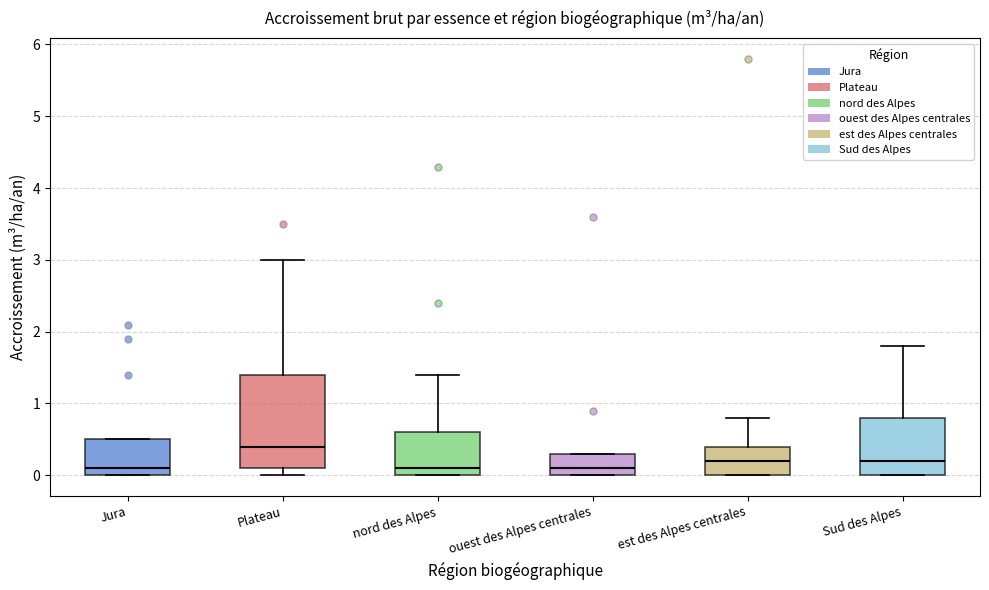

Which box is the tallest, from its lower edge to its upper edge?

Plateau